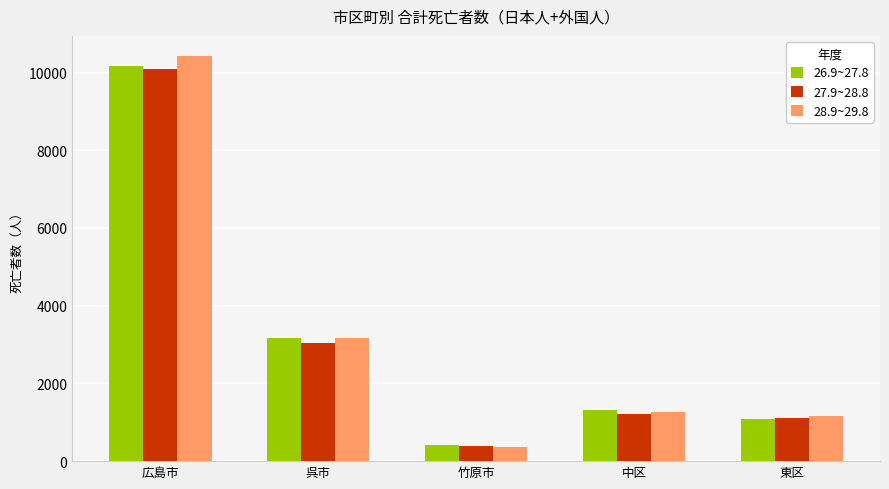

What is the value of the 28.9~29.8 bar at the 3rd from the left?

374